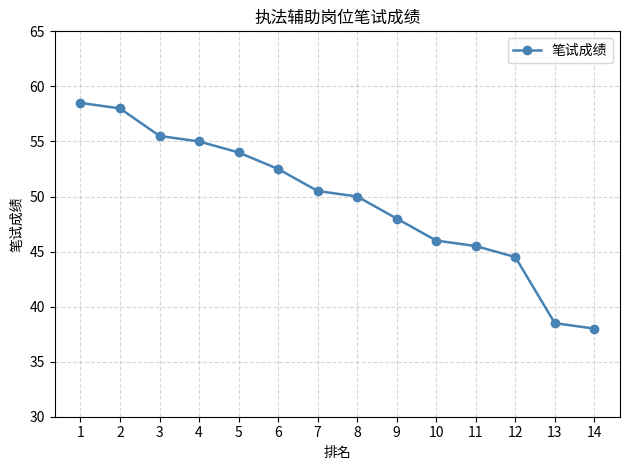

What is the greatest value displayed?

58.5